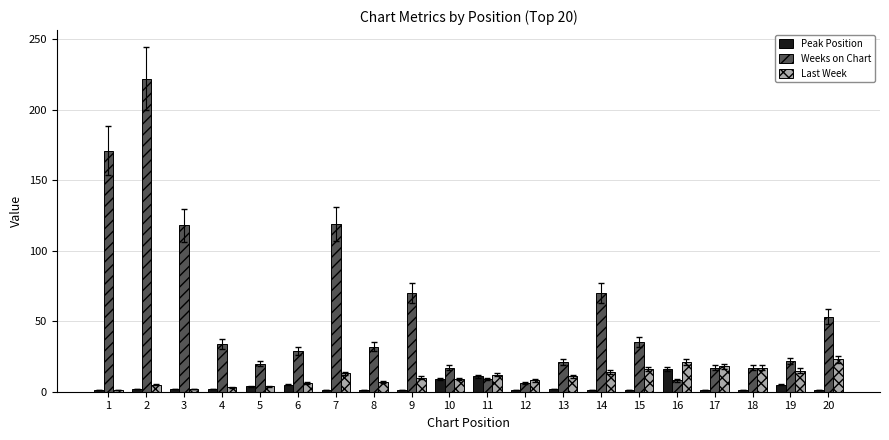

The value of Last Week at 20 is 10. True or false?

False